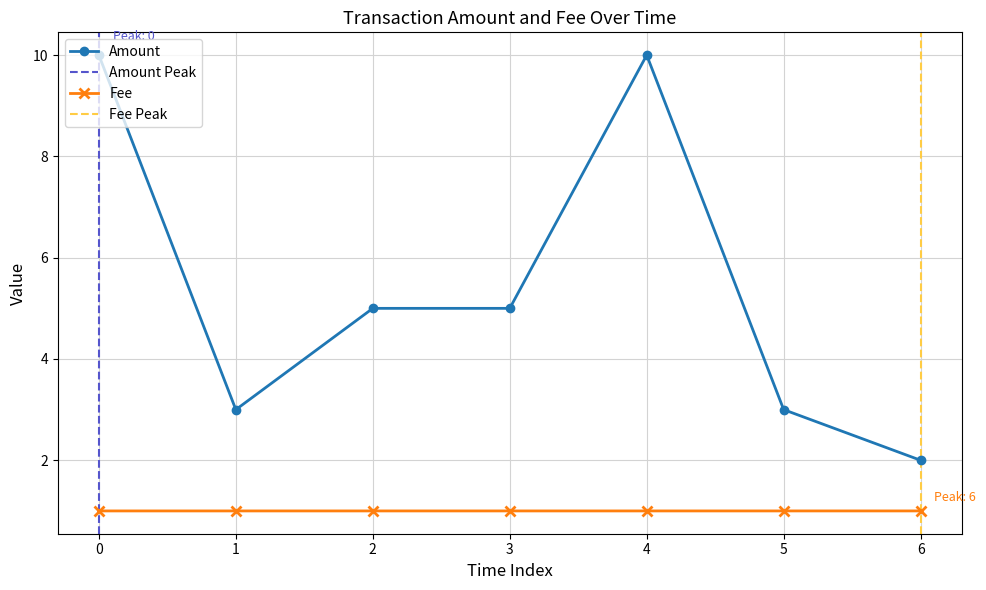

What is the highest value of the Amount series?

10.0